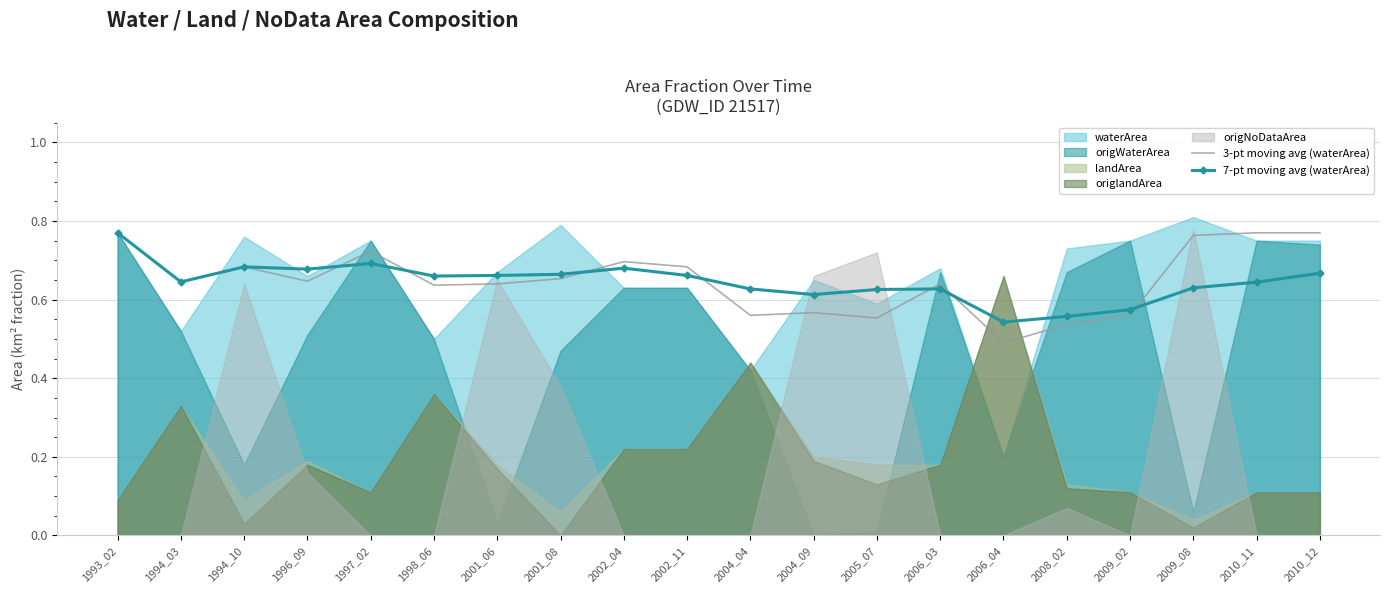

Is it true that 7-pt moving avg (waterArea) equals 1.1 at 2006_03?

False